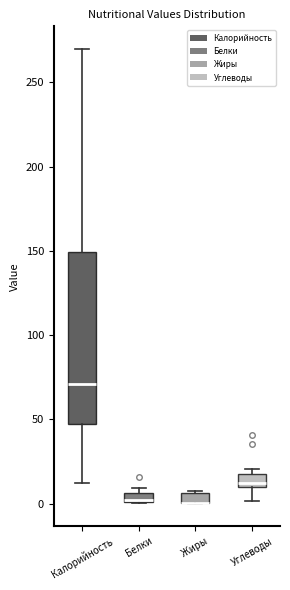

Where is the upper edge of the box for Белки on the y-axis? The values are not printed on the chart, so give them approximately, as read against the axis.

5